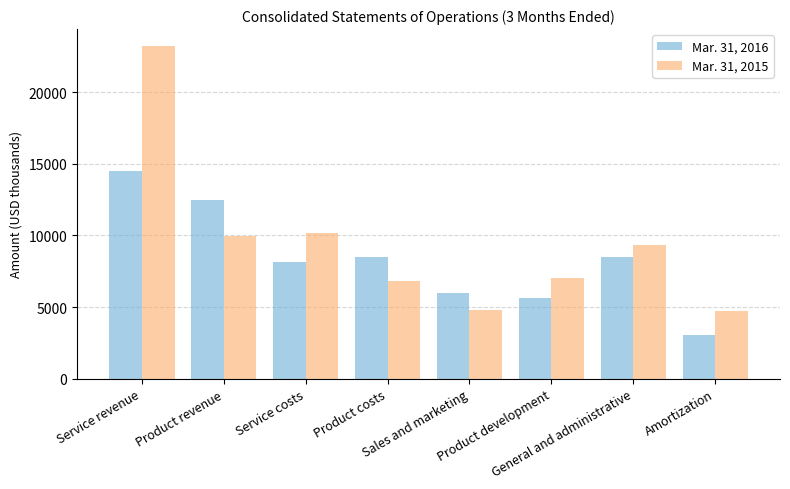

Which series has the widest spread of values?

Mar. 31, 2015